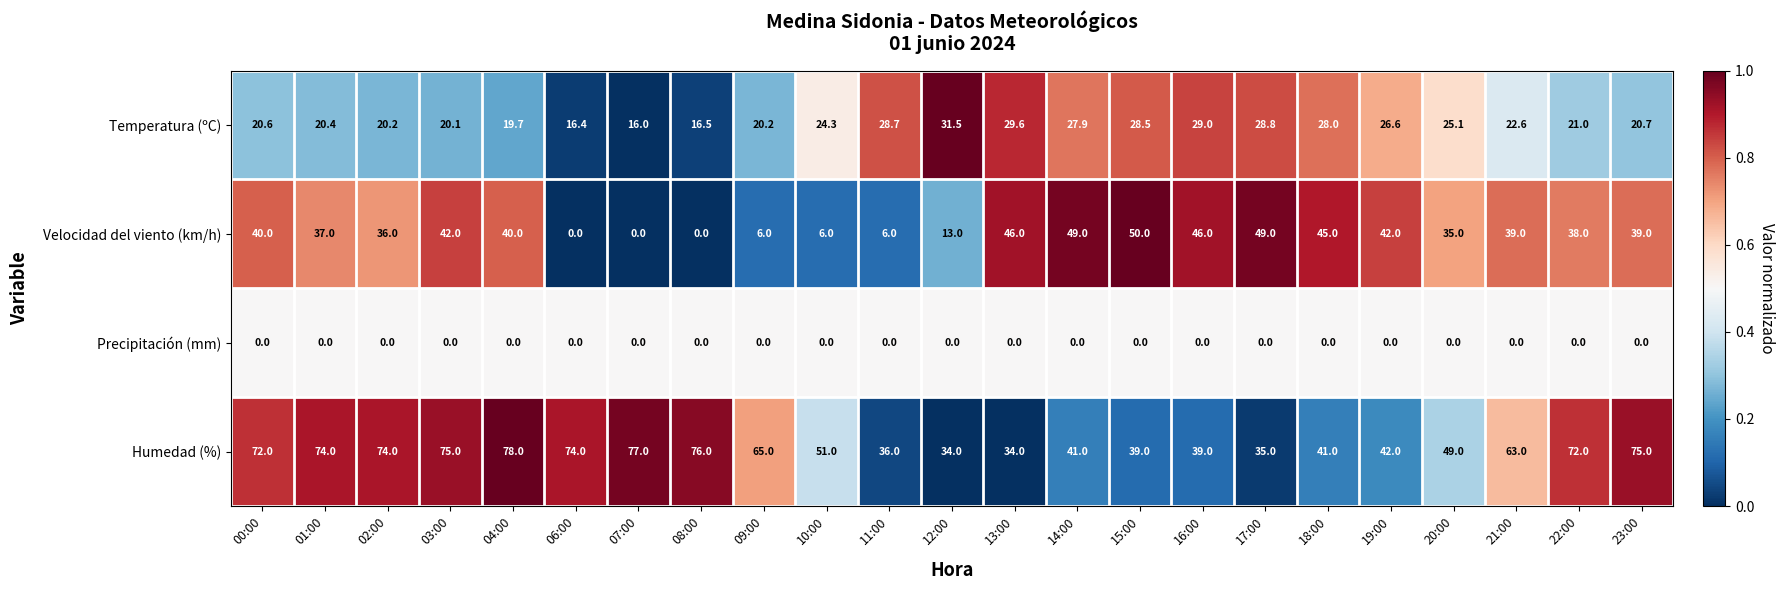

The value of Velocidad del viento (km/h) at 17:00 is 82.5. True or false?

False